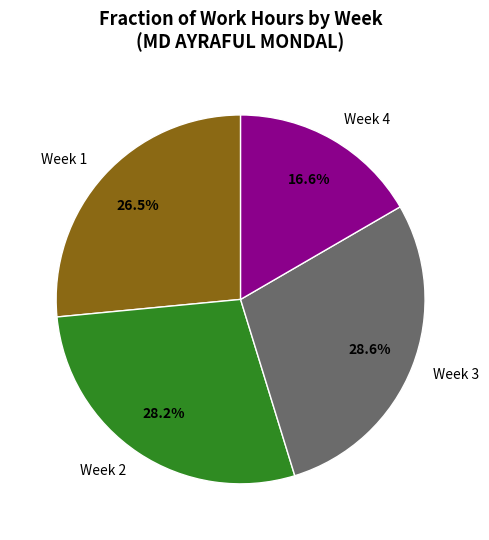

Is there a majority slice in this chart?

No